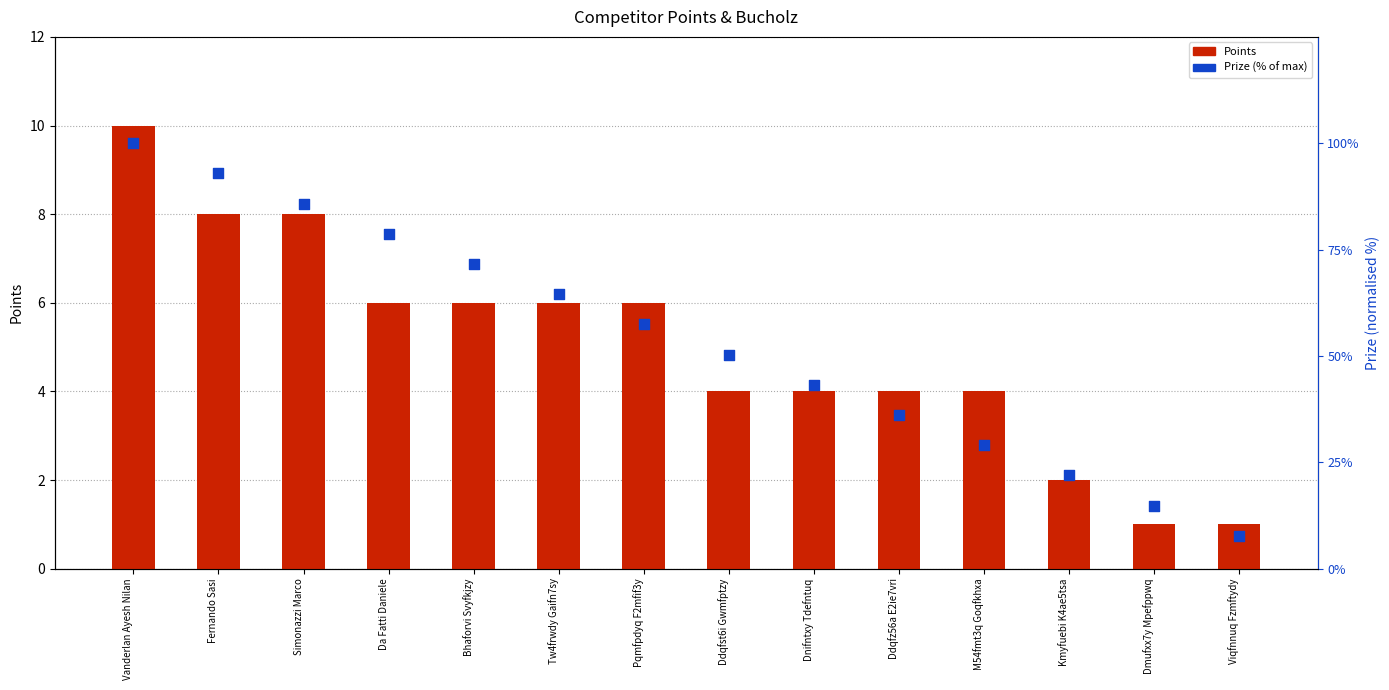

At how many categories does at least one series exceed 12?

13